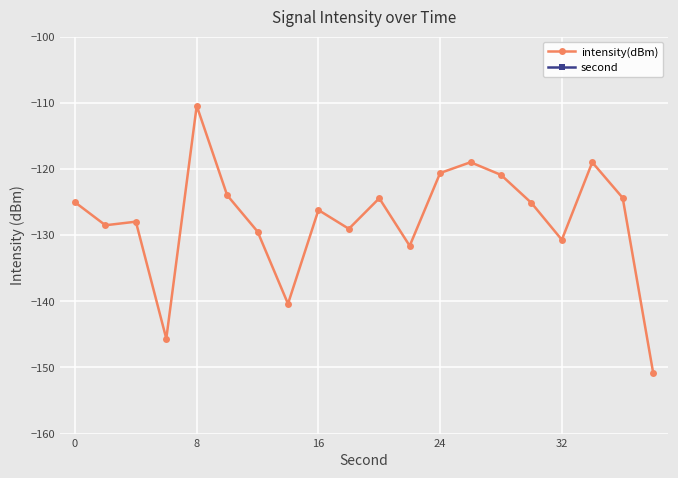

True or false: intensity(dBm) has a value of -198.9 at 32.

False